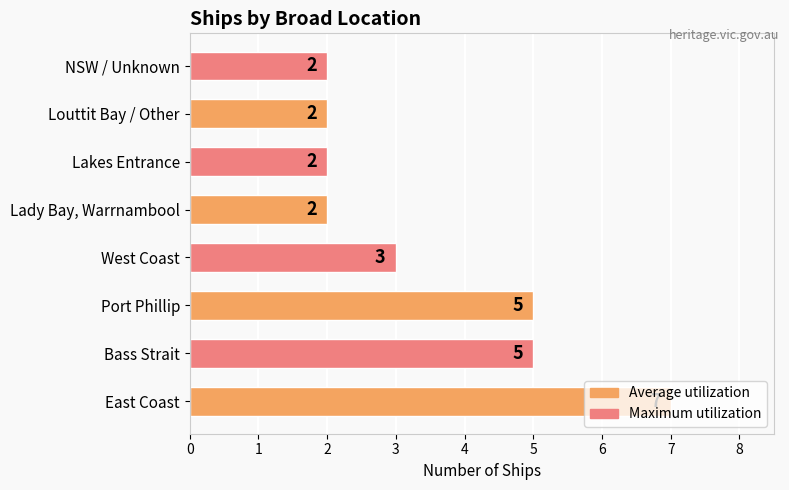

What is the approximate value at West Coast?

3